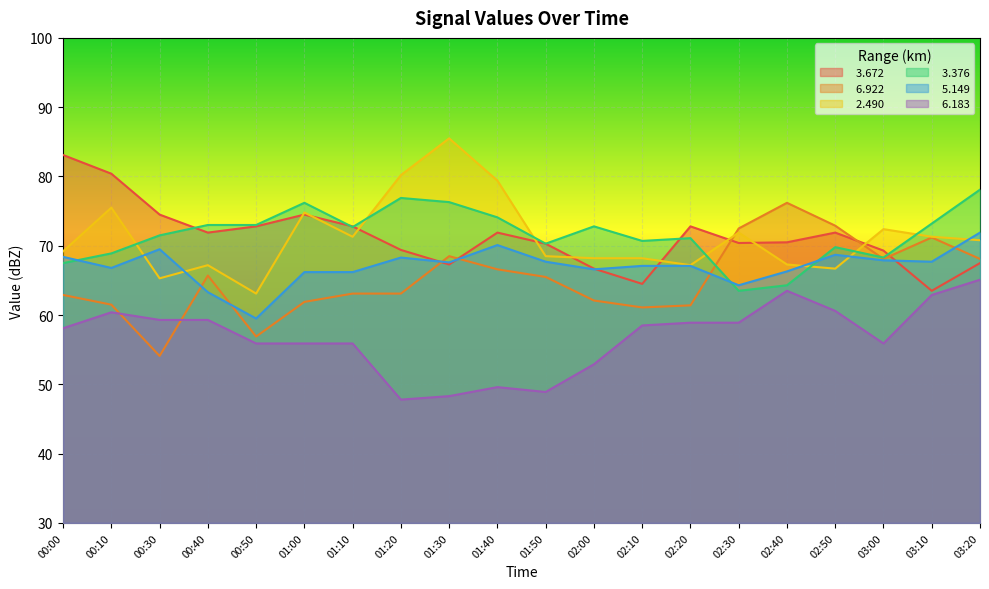

Between 02:30 and 02:10, which is larger?

02:30